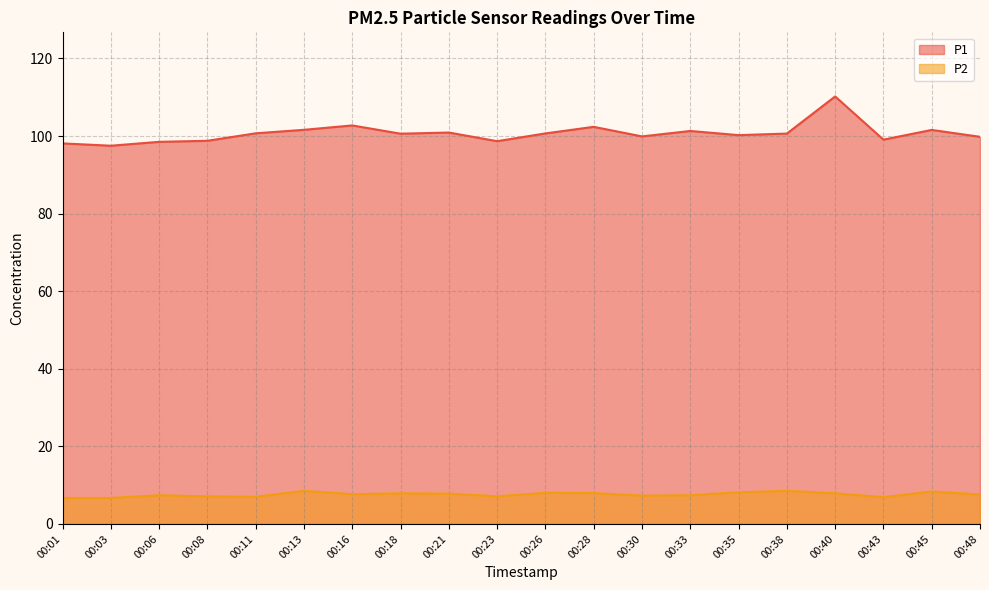

True or false: P1 has a value of 162.5 at 00:33.

False